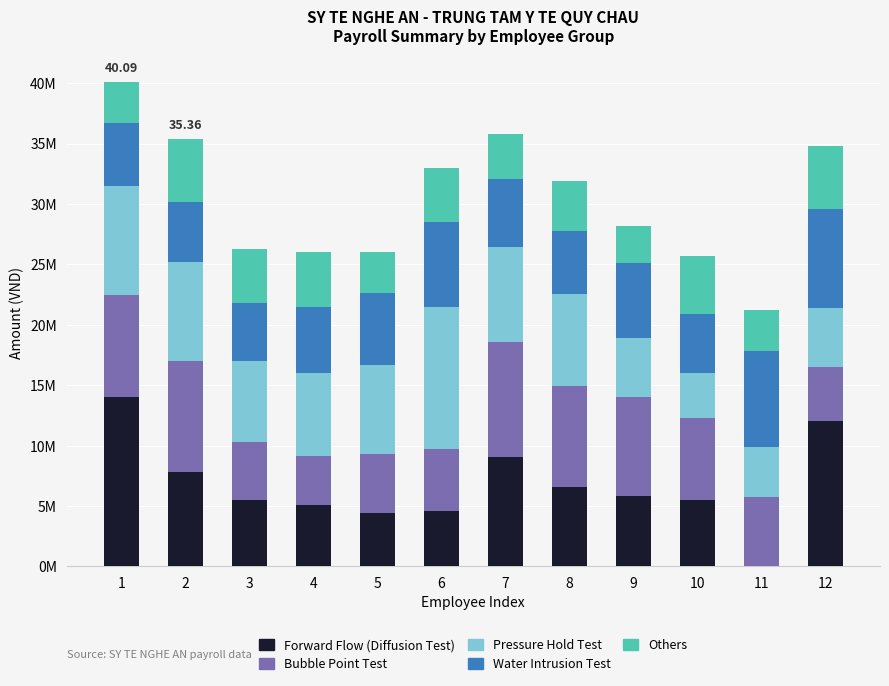

Rank the series by their maximum value, from lowest to highest.

Others, Water Intrusion Test, Bubble Point Test, Pressure Hold Test, Forward Flow (Diffusion Test)